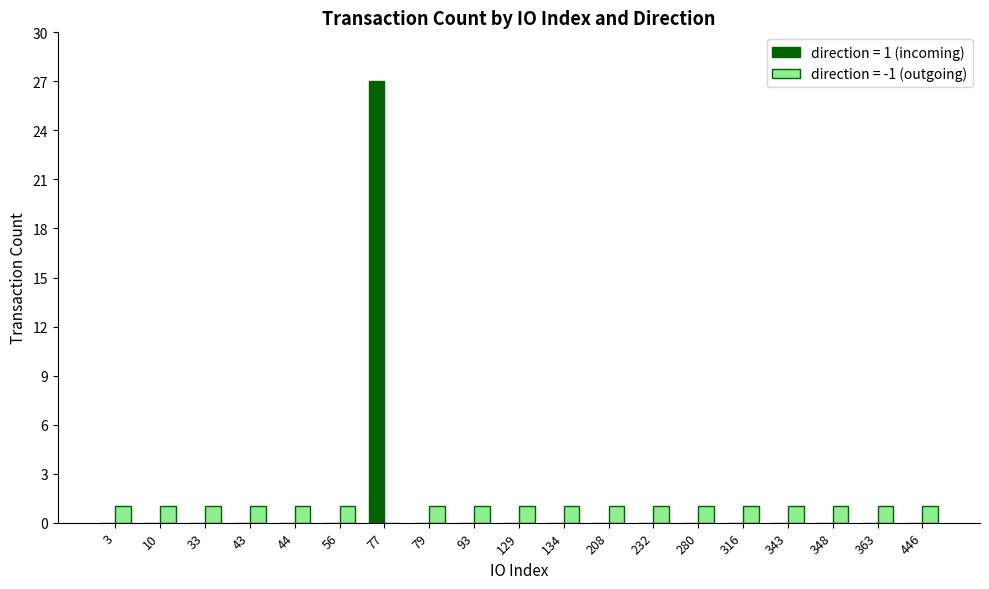

True or false: direction = -1 (outgoing) has a value of 1 at 134.

True